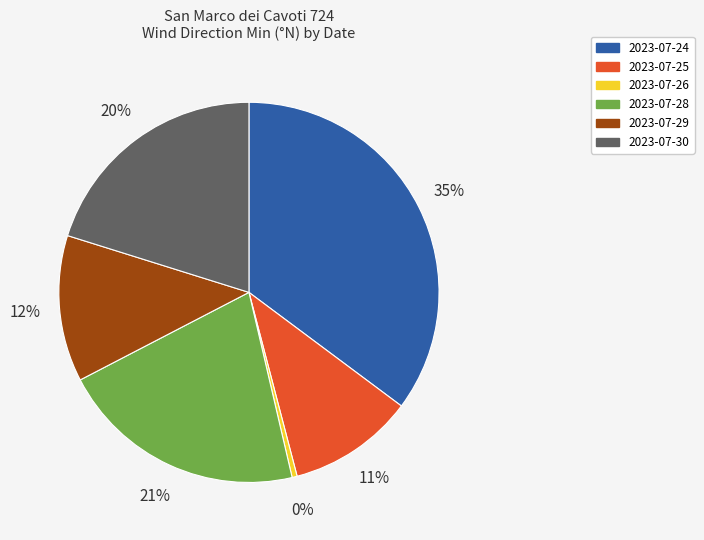

Is there any slice that represents more than half of the pie?

No